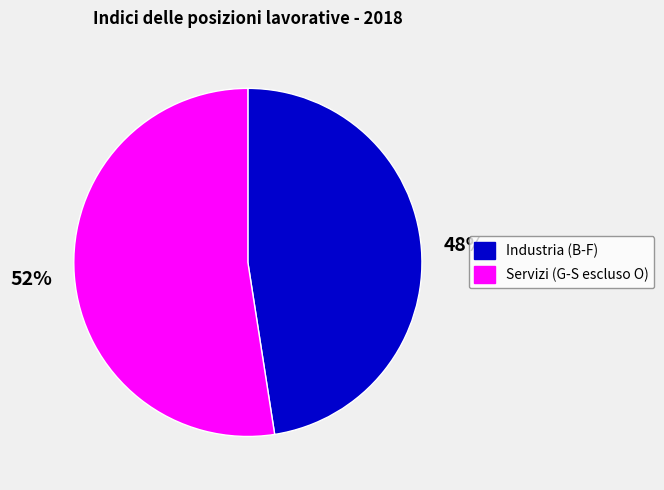

Does any single category account for the majority?

Yes